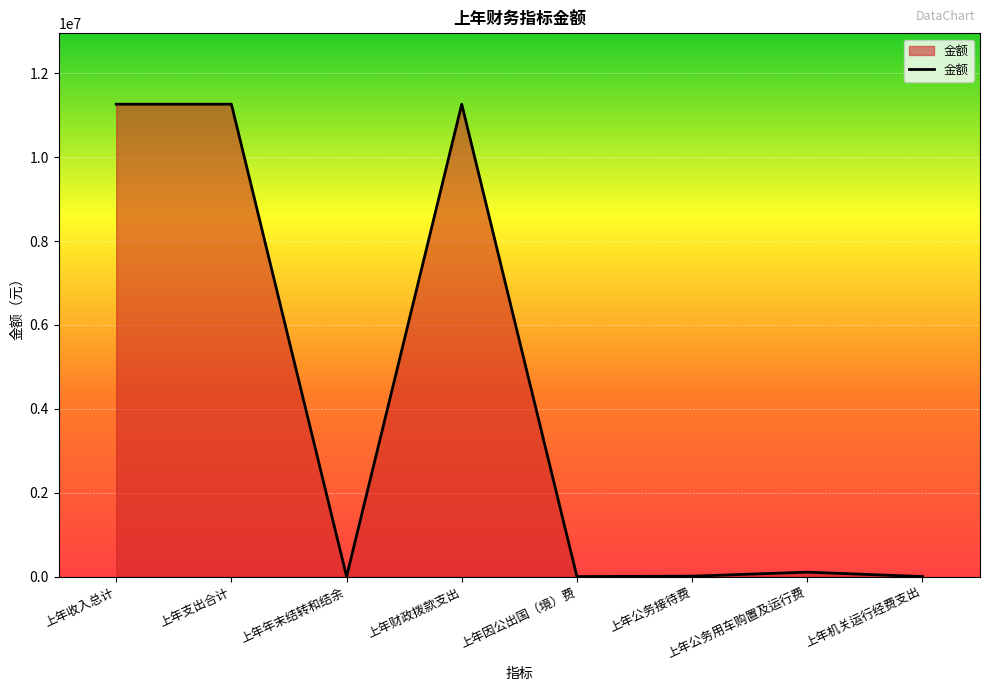

What is the average value?

4238602.7